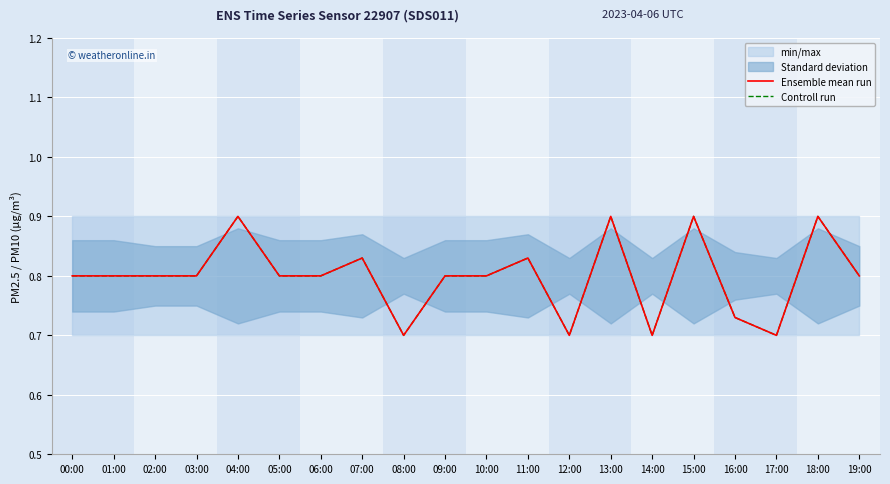

At which category does the chart reach its peak across all series?

04:00